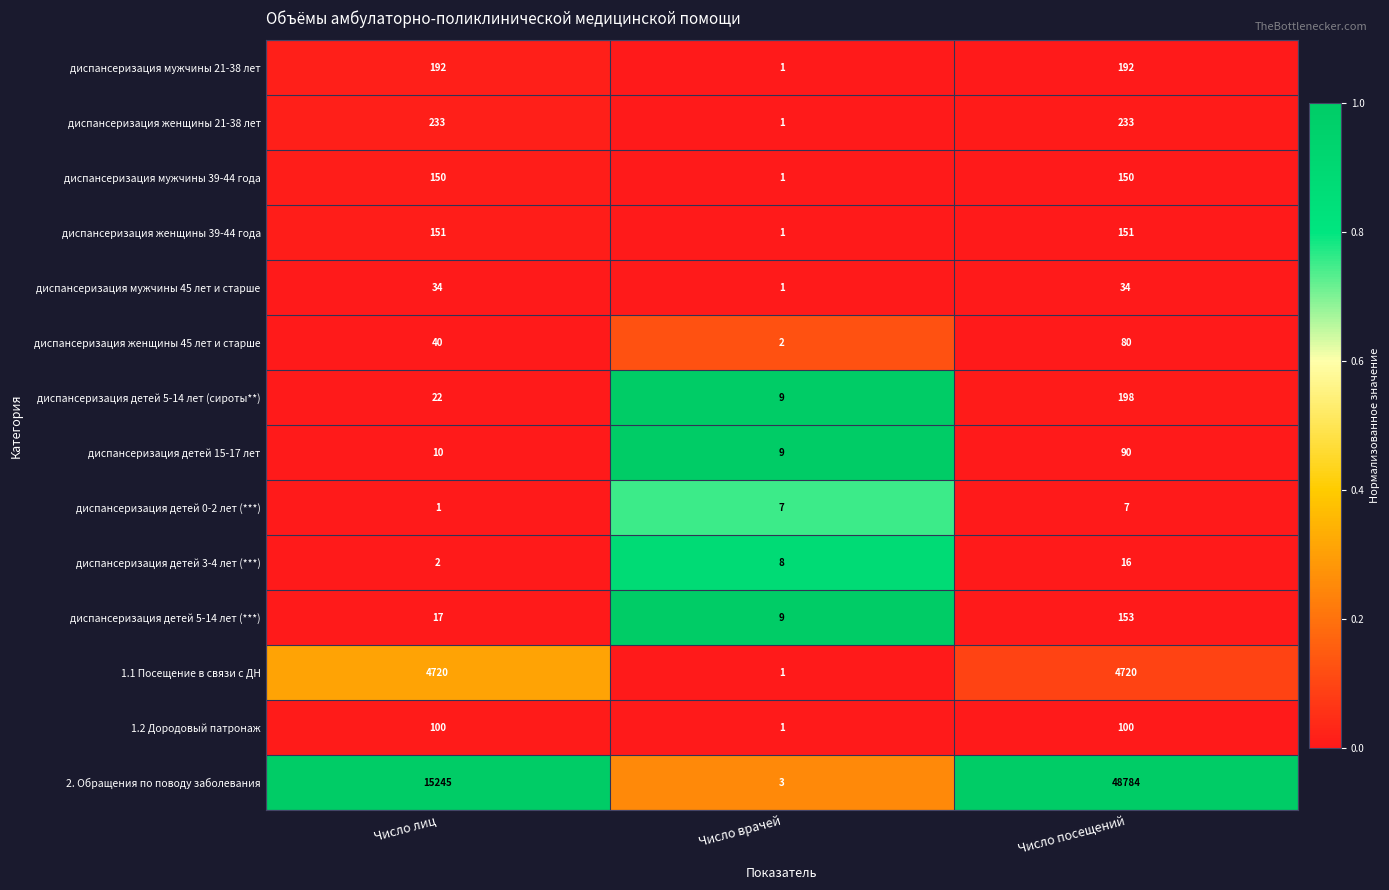

Which series changed the most between Число лиц and Число посещений?

2. Обращения по поводу заболевания